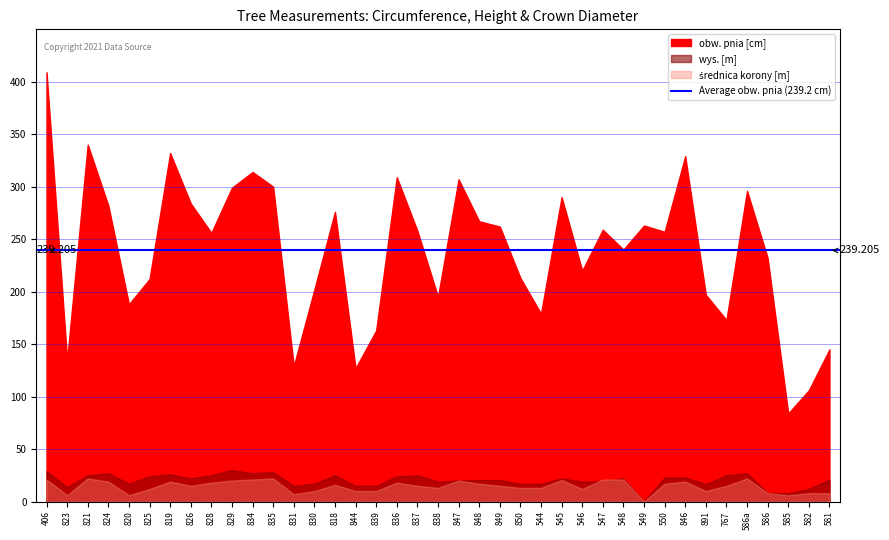

True or false: wys. [m] and obw. pnia [cm] cross at least once.

False